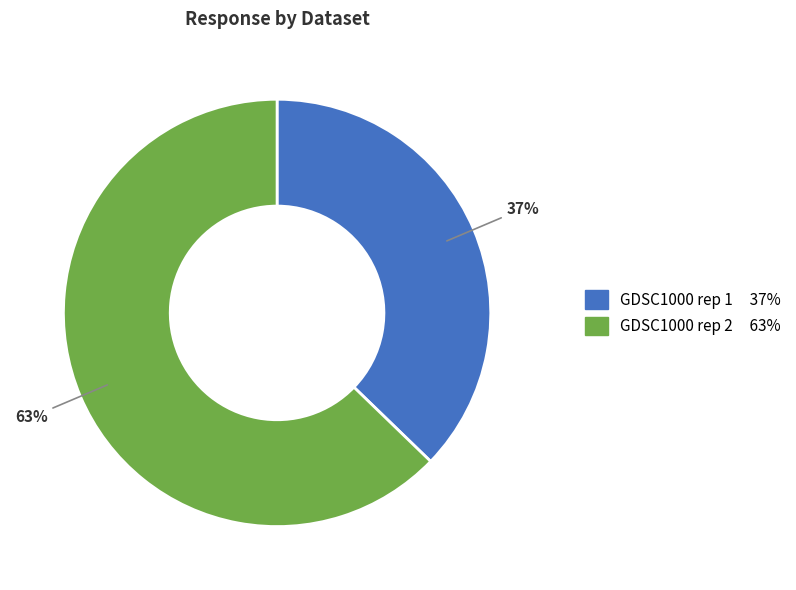

Count the number of slices in the pie.

2